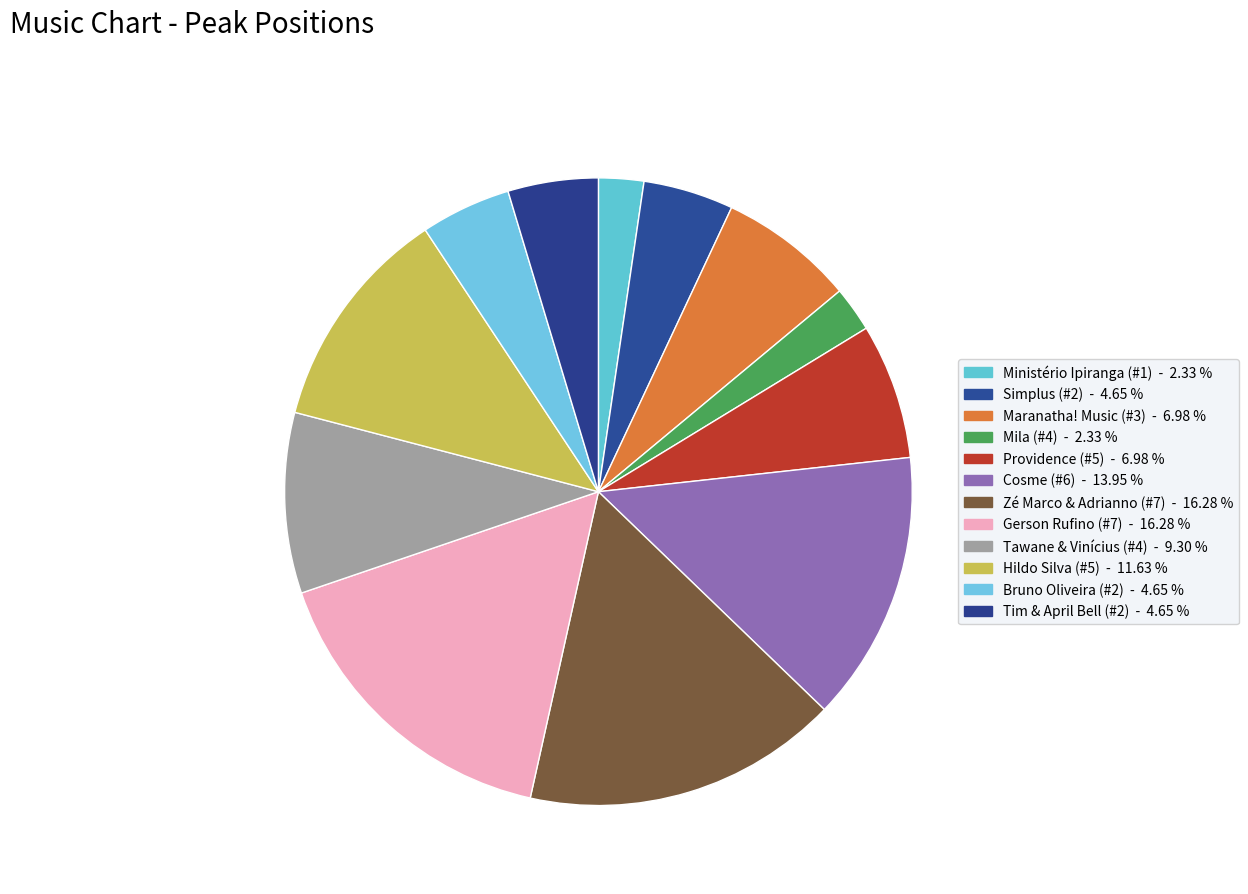

How many segments does this pie chart have?

12